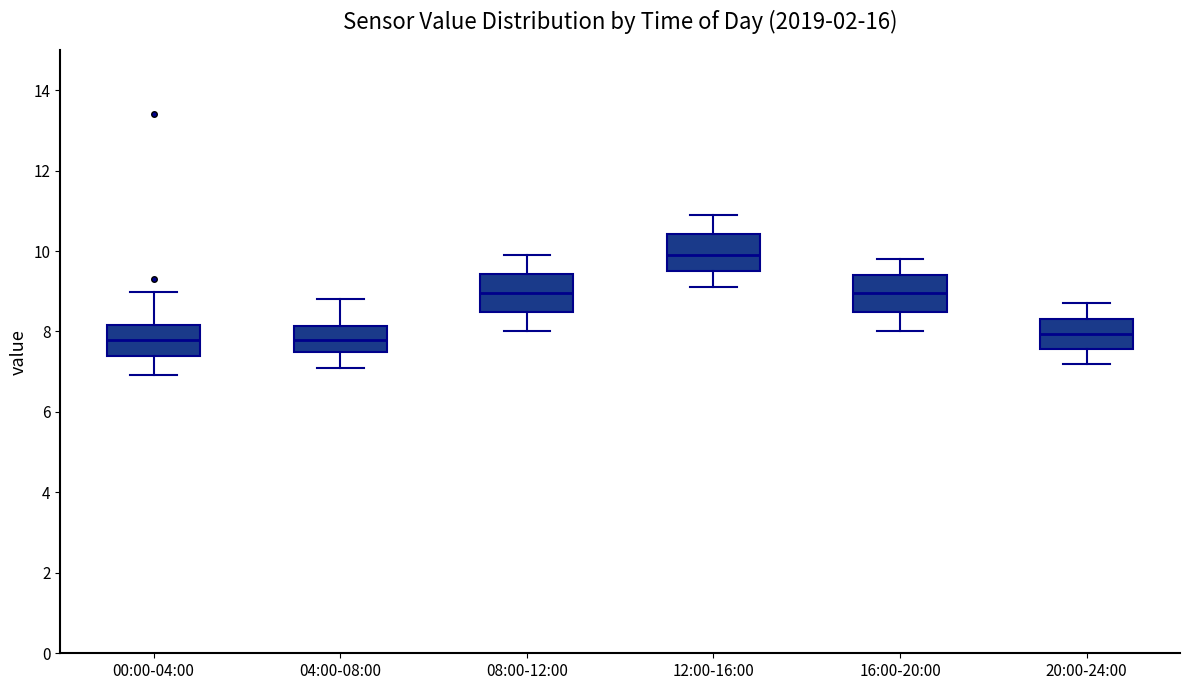

Where is the lower edge of the box for 00:00-04:00 on the y-axis? The values are not printed on the chart, so give them approximately, as read against the axis.

7.4